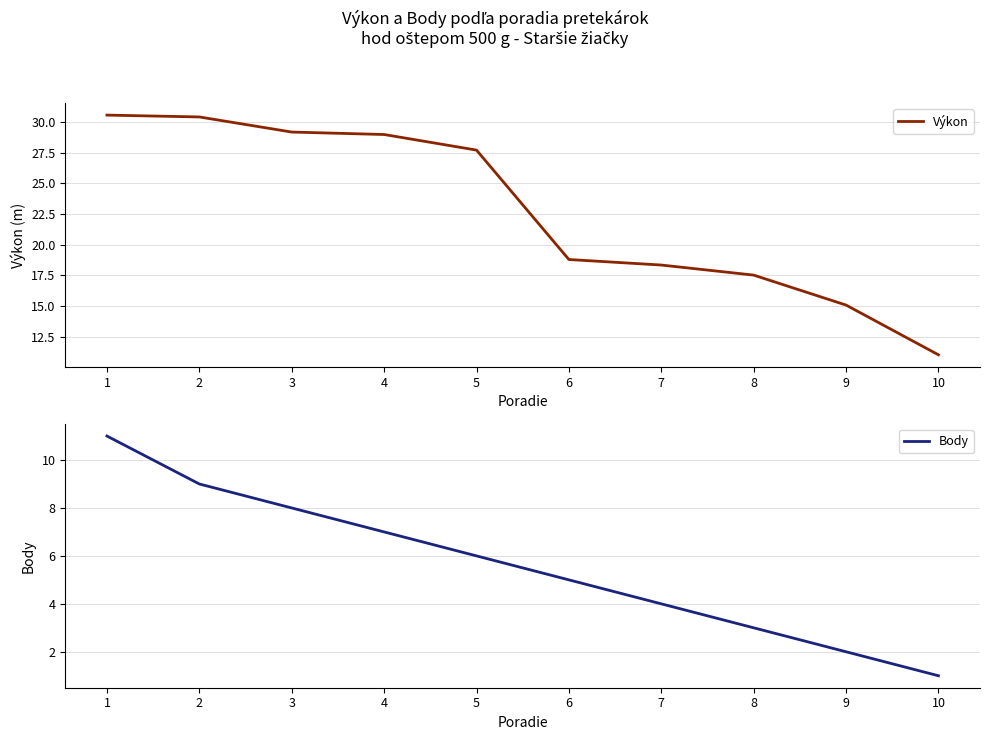

At how many categories does at least one series exceed 12?

9